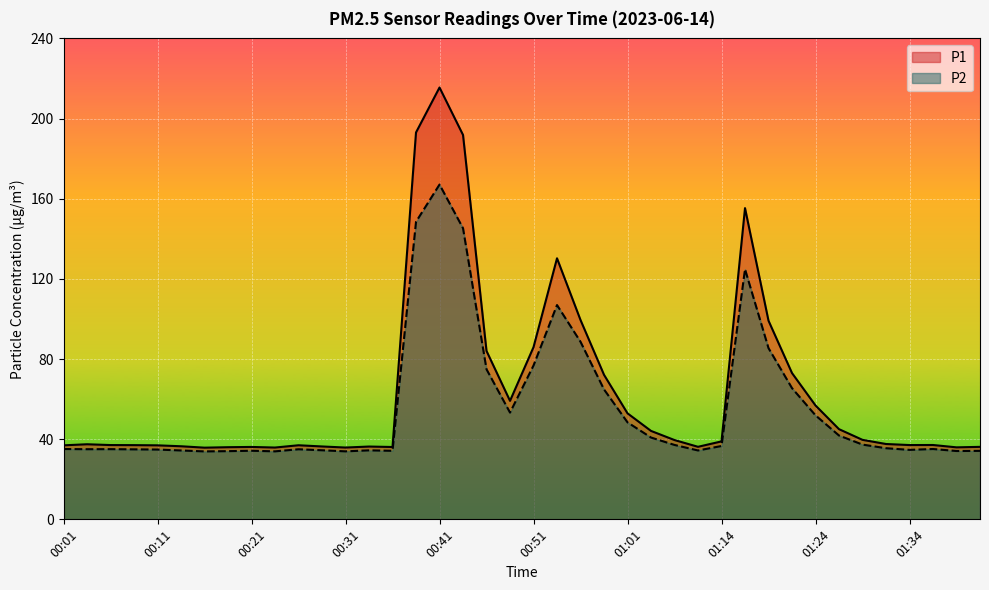

Which has a higher value, 00:56 or 01:09?

00:56